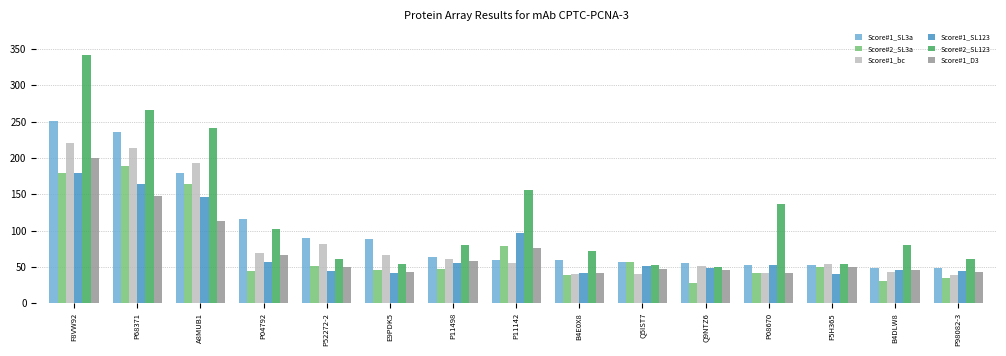

What is the minimum value for Score#1_bc?

39.2